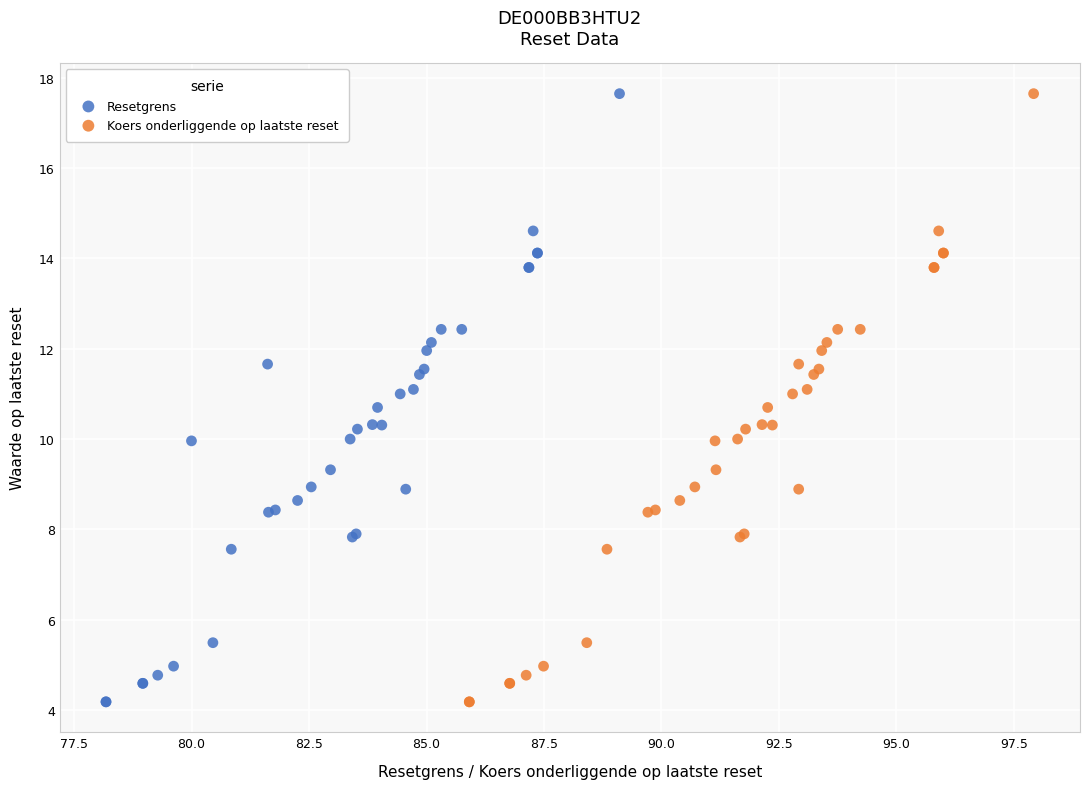

What are all the series names shown in the legend?

Resetgrens, Koers onderliggende op laatste reset